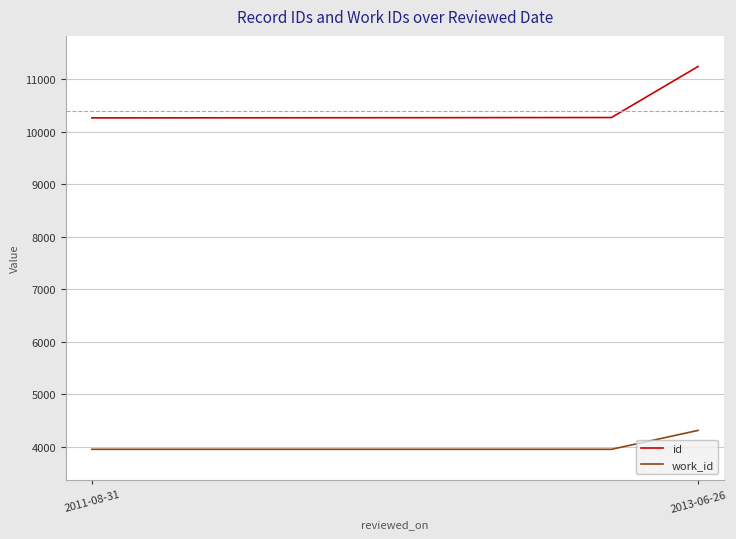

True or false: work_id and id cross at least once.

False